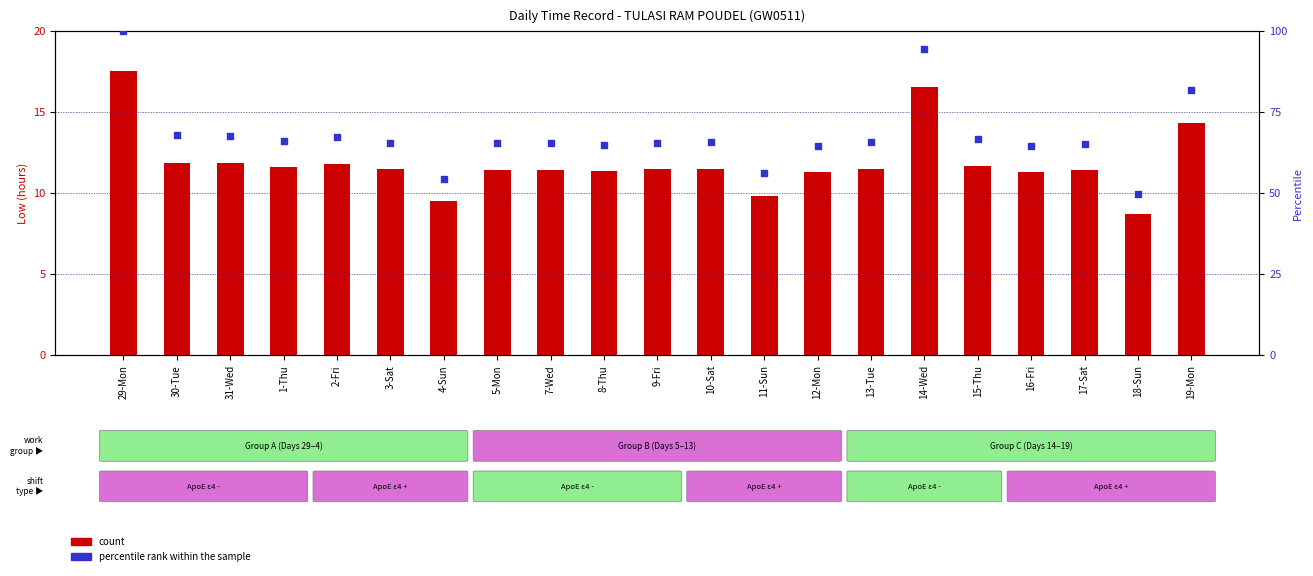

Which series has the largest Y range (max minus min)?

percentile rank within the sample